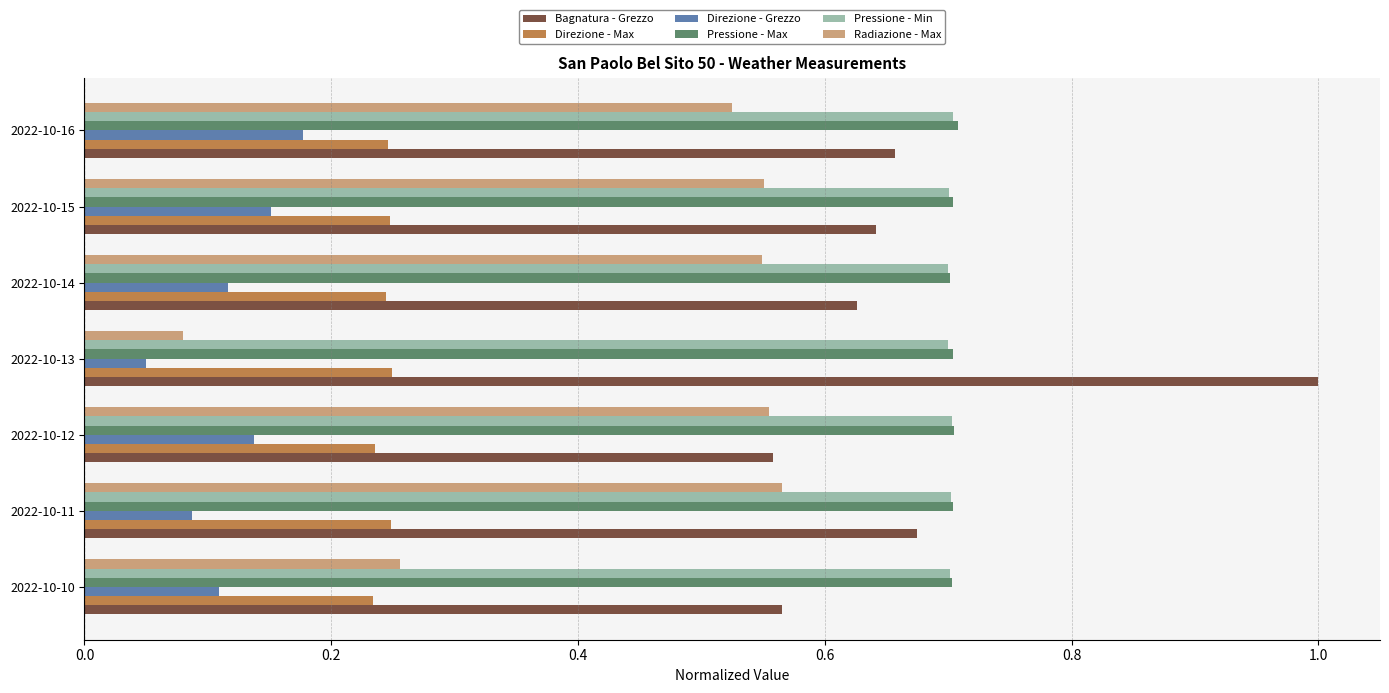

Which series changed the most between 2022-10-10 and 2022-10-14?

Radiazione - Max